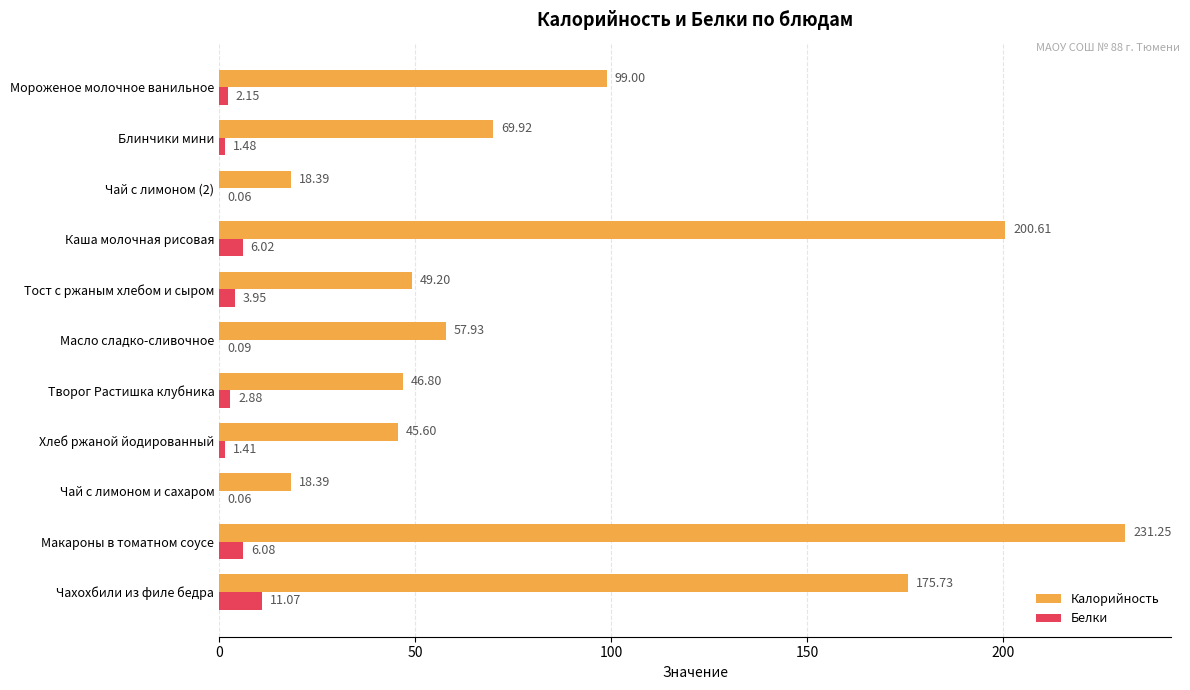

Which series has the largest total across all categories?

Калорийность